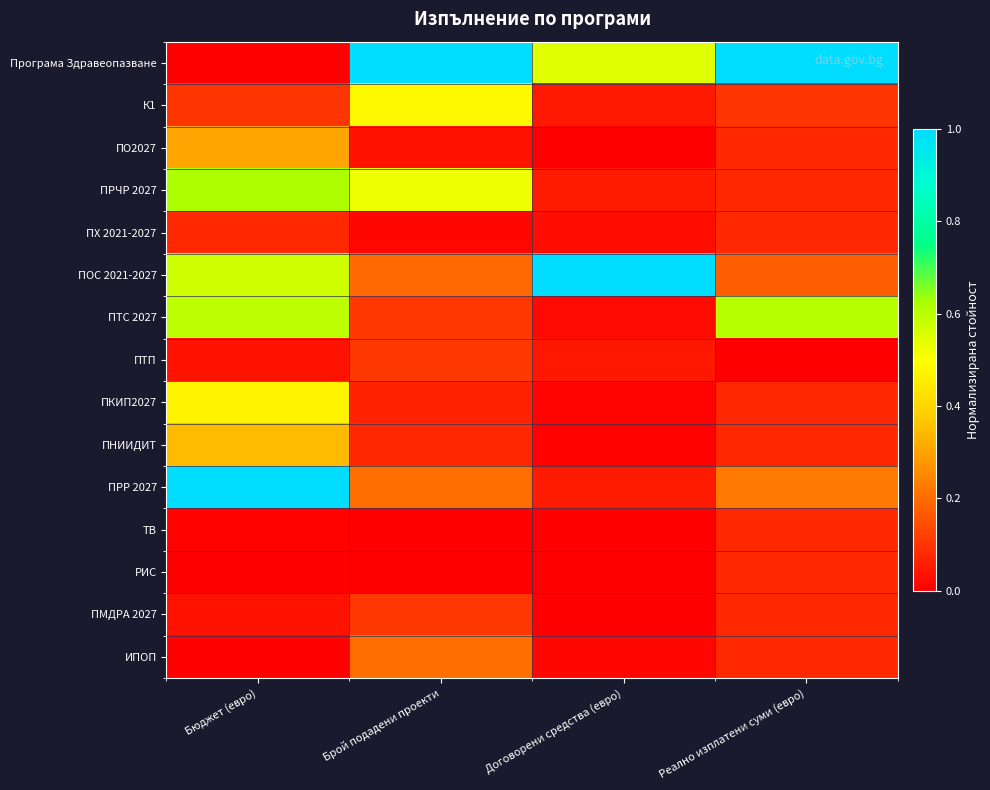

Between Брой подадени проекти and Реално изплатени суми (евро), which series saw the biggest shift?

ПТС 2027